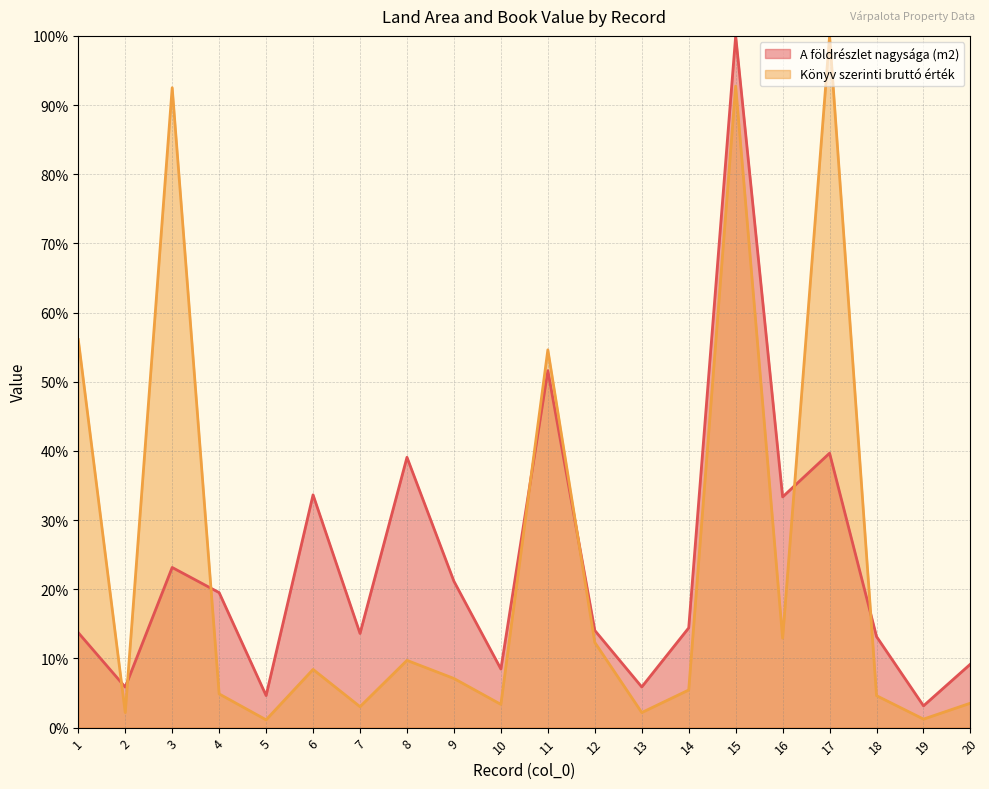

Where do A földrészlet nagysága (m2) and Könyv szerinti bruttó érték first cross each other?

1 and 2